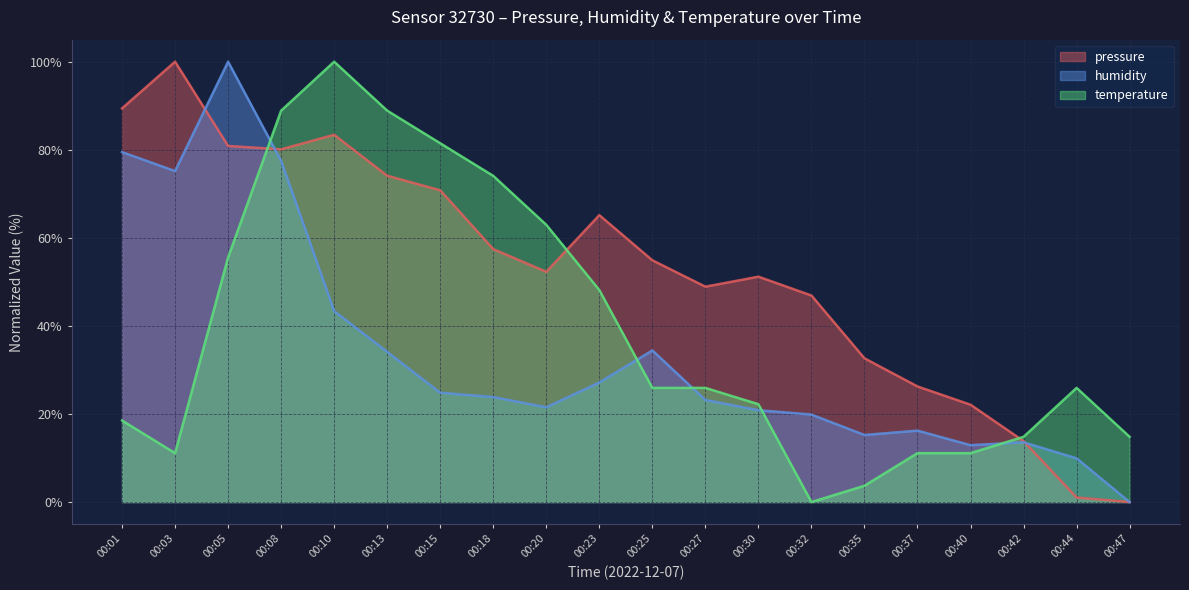

Where does the temperature series first go above 25?

00:05